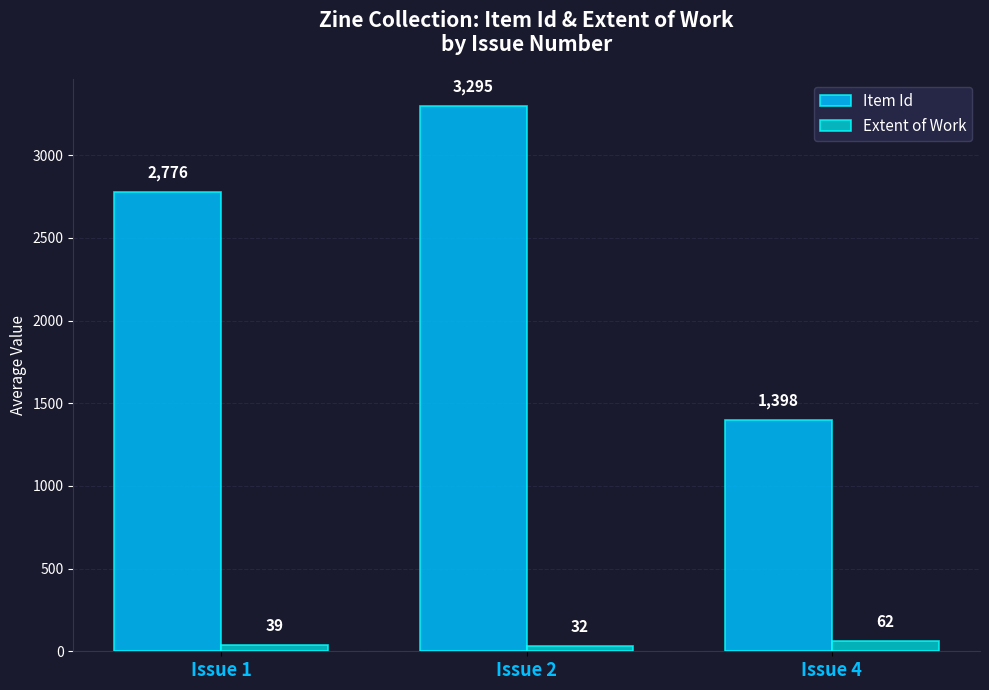

Which category has the highest value across all series?

Issue 2